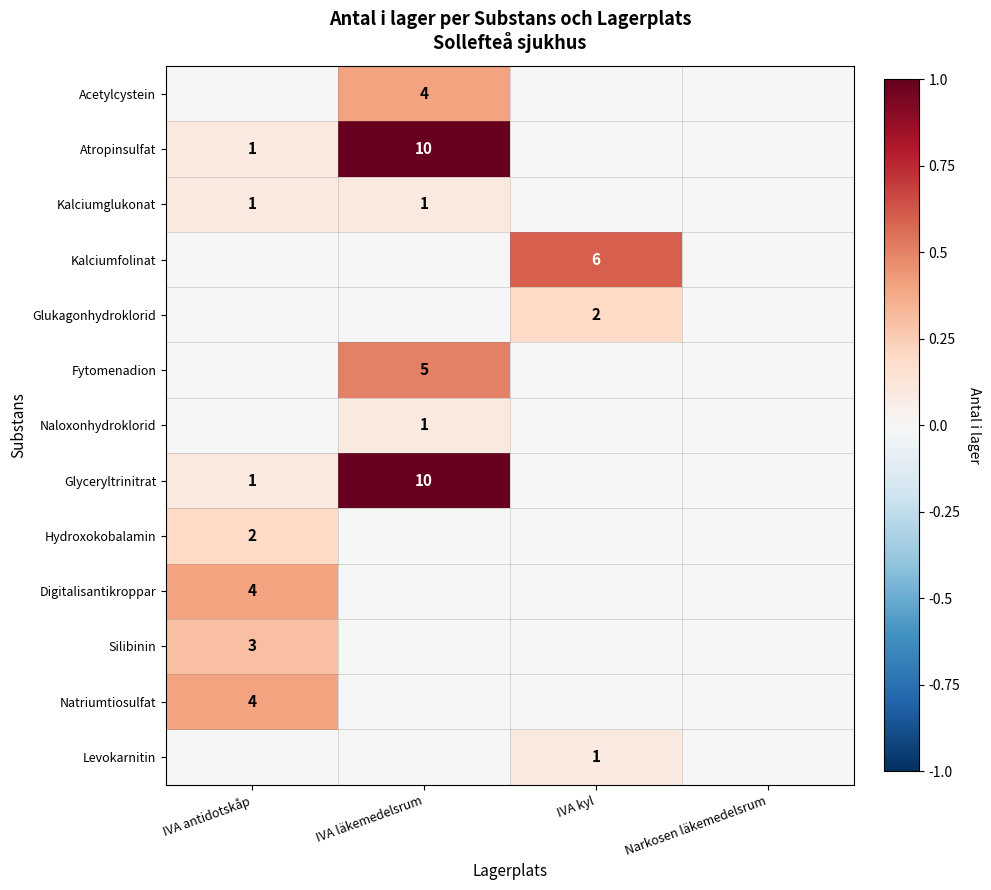

The value of Digitalisantikroppar at IVA antidotskåp is 2. True or false?

False